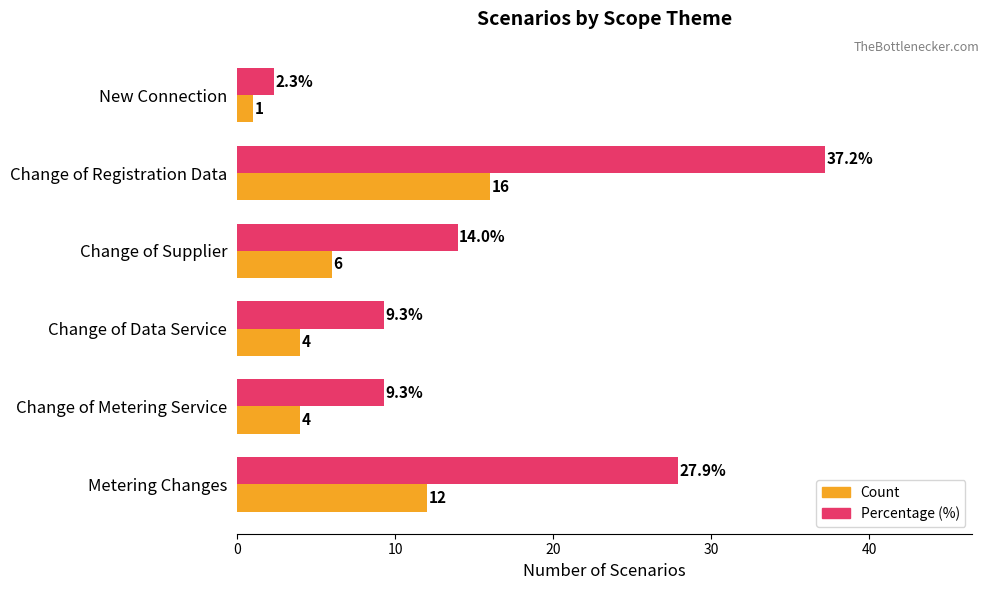

Is the value of Percentage (%) at Change of Registration Data greater than the value of Count at New Connection?

Yes